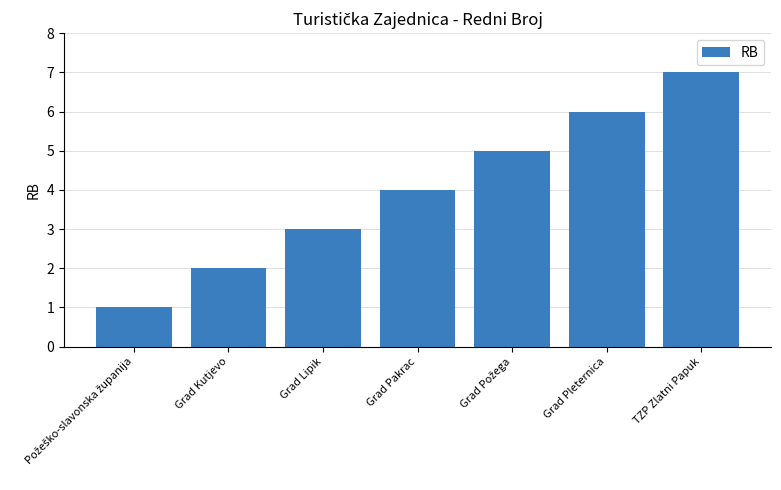

Approximately how many times larger is the value at Grad Pleternica compared to Grad Lipik?

2.0